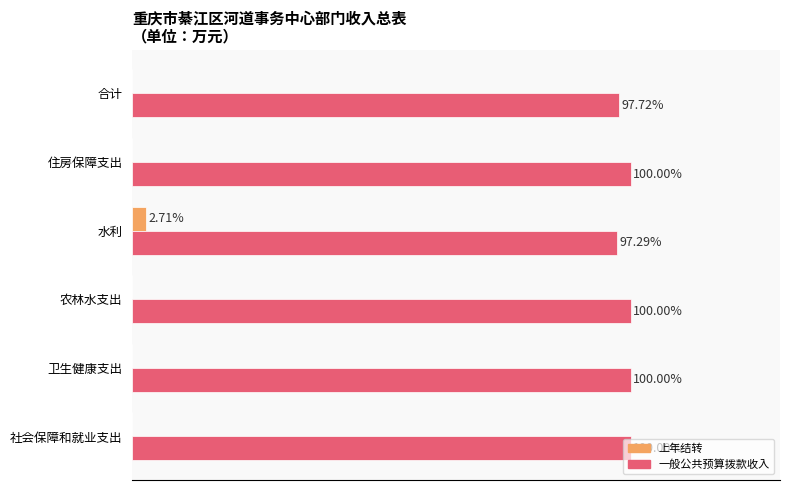

Which series has the largest total across all categories?

一般公共预算拨款收入